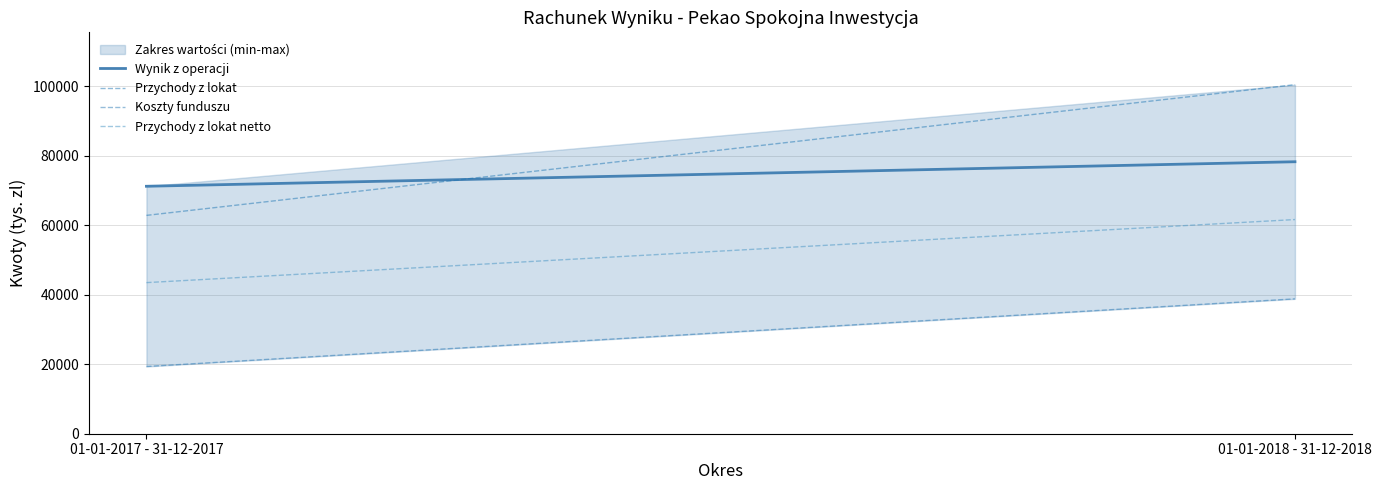

Reading right to left, list all the values displayed in this chart.

Wynik z operacji: 78319	71258
Przychody z lokat: 100509	62872
Koszty funduszu: 38836	19359
Przychody z lokat netto: 61673	43513